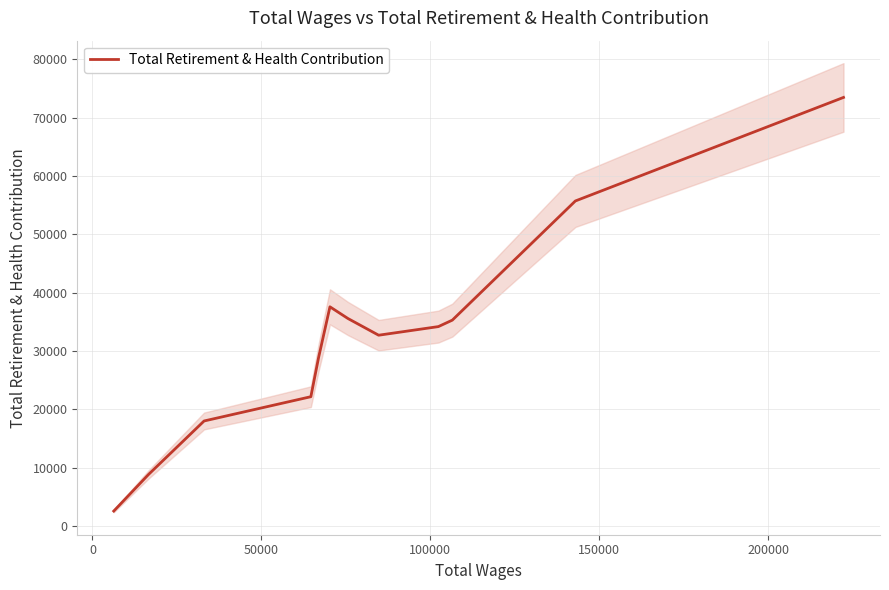

What is the value of the 11th point from the left?

55734